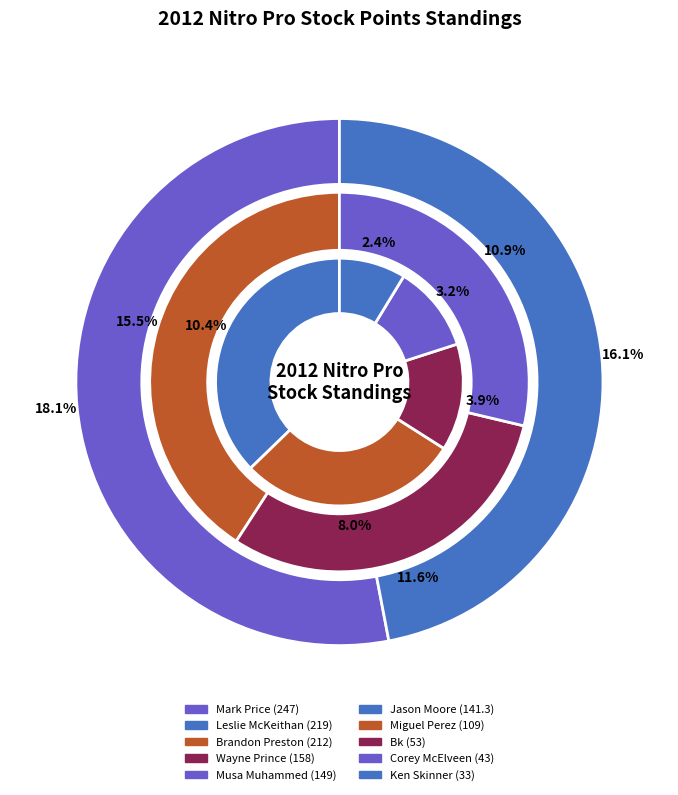

How many segments does this pie chart have?

10